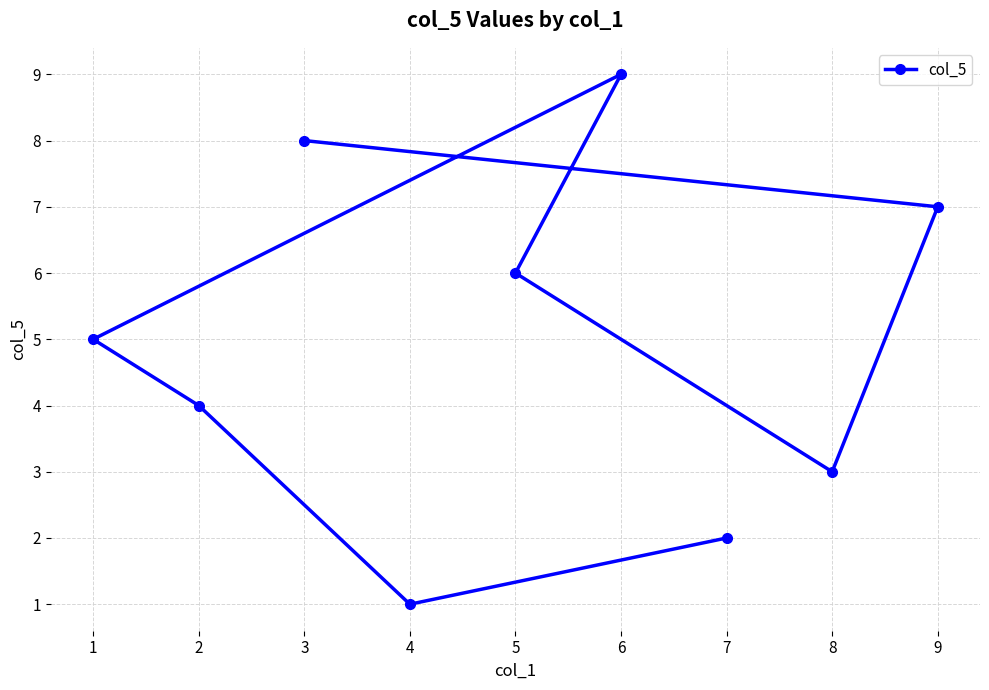

What is the value of the 3rd point from the left?

8